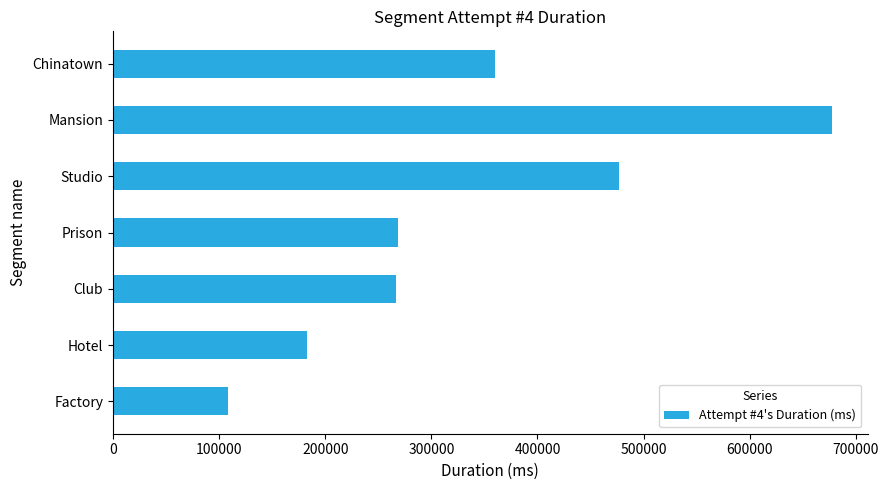

The chart shows a value of 113125 at Studio. True or false?

False